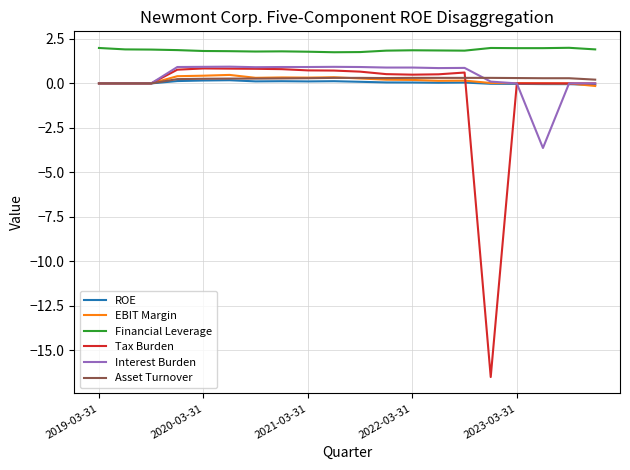

What is the greatest value displayed?

2.0